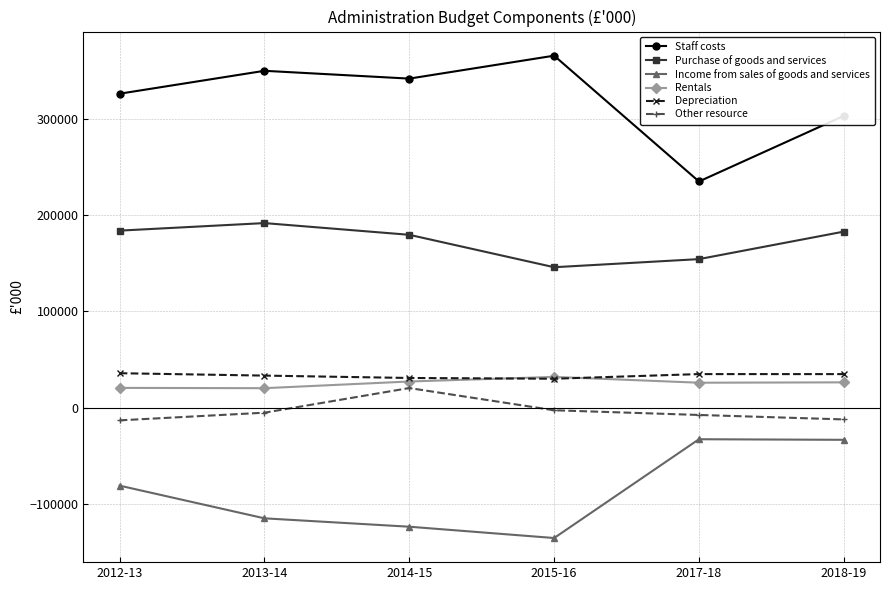

What is the smallest value displayed?

-135538